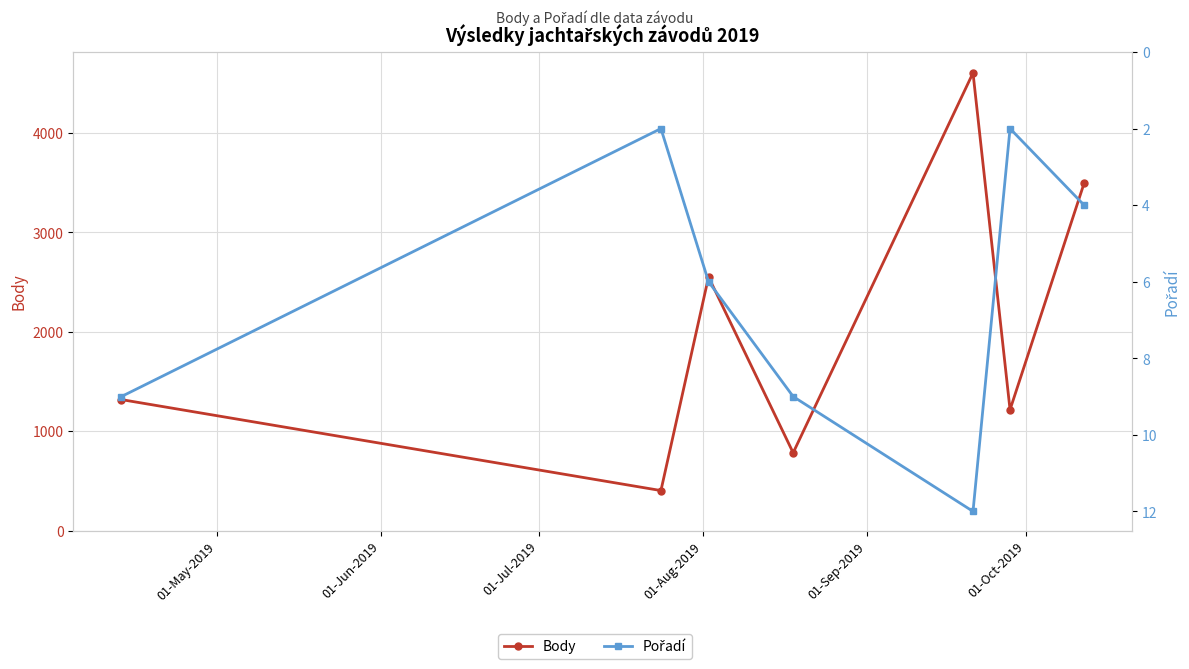

How many interior local valleys does the Pořadí series have?

2